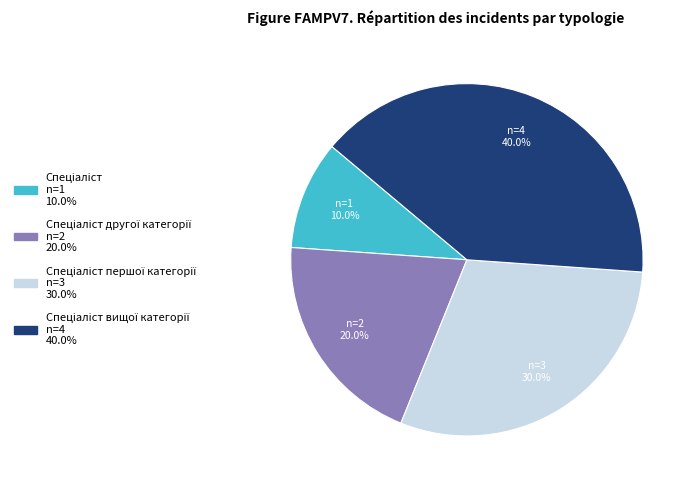

Is there any slice that represents more than half of the pie?

No